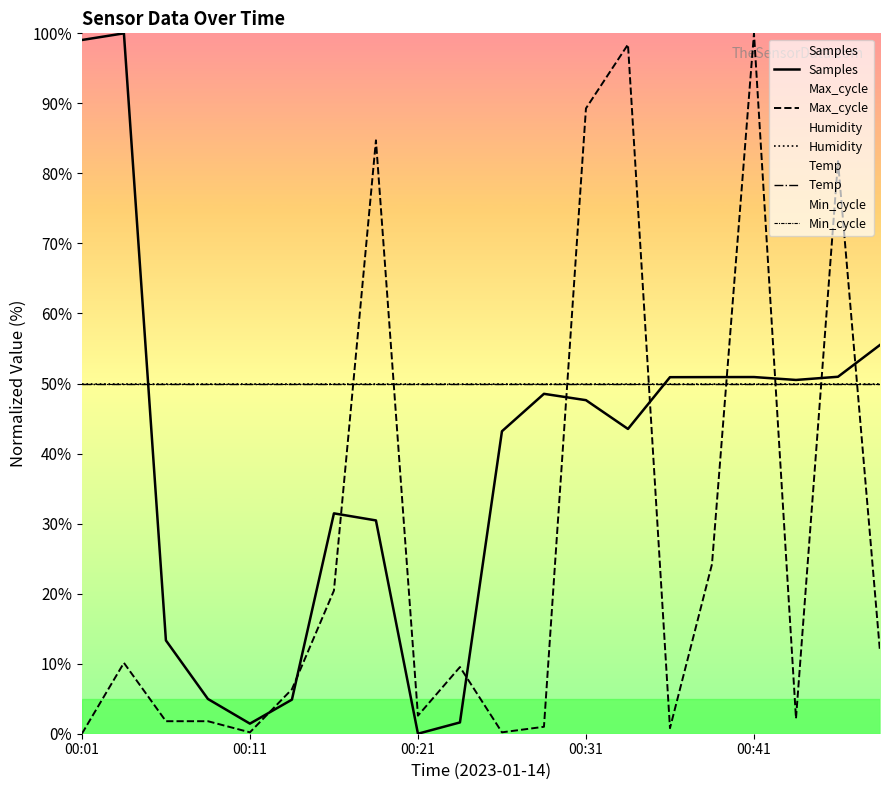

Count the number of categories in the chart.

20